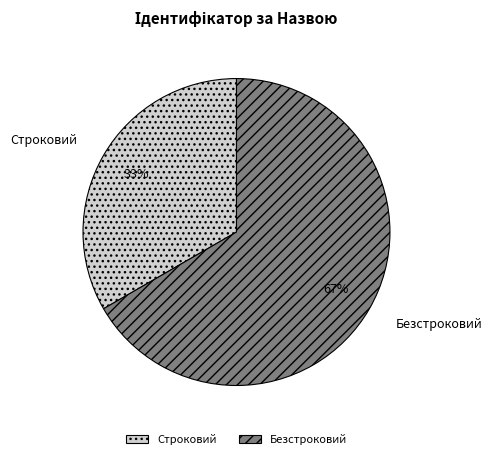

Which has a higher value, Безстроковий or Строковий?

Безстроковий